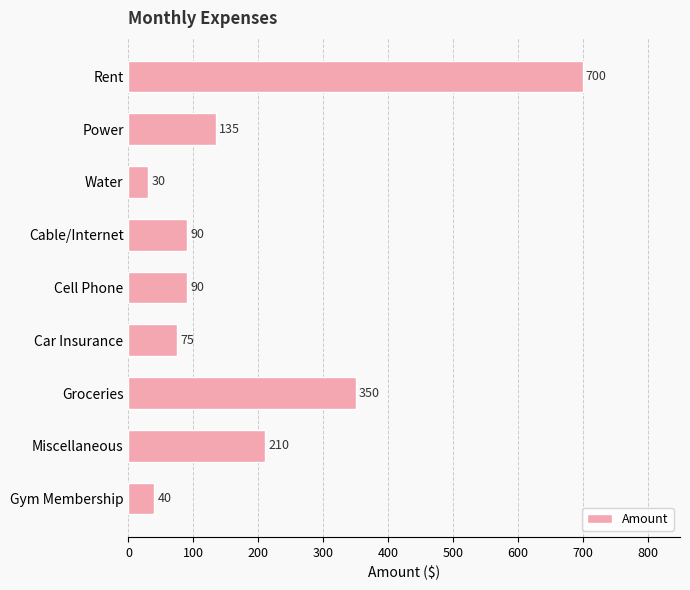

What is the difference between the values at Cell Phone and Car Insurance?

15